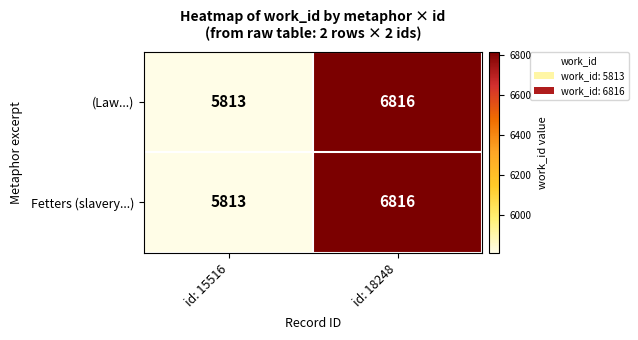

At which label is (Law...) closest to 6314?

id: 15516